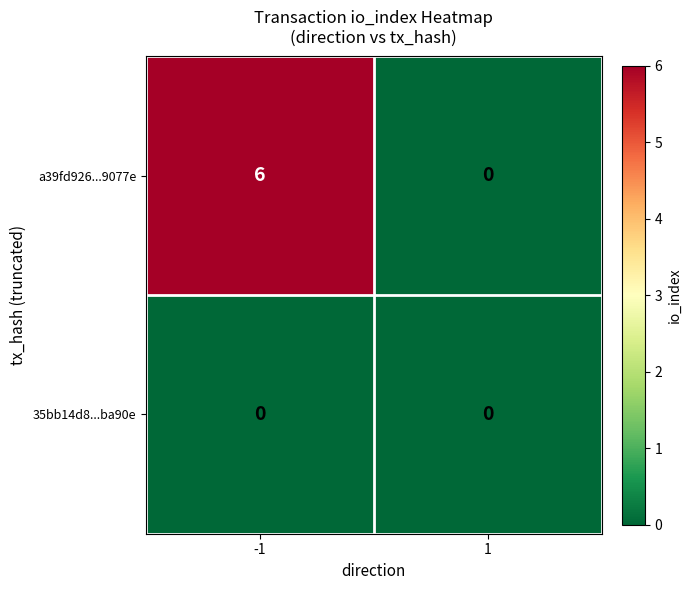

Which label corresponds to the largest value in the chart?

-1